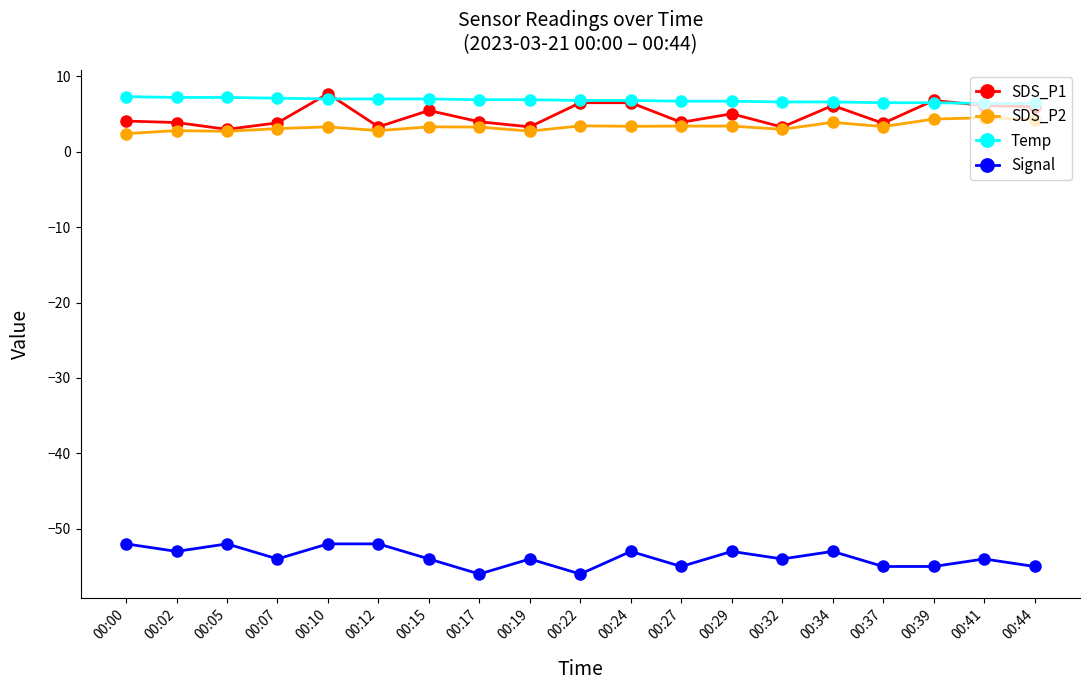

How many distinct data groups are displayed?

4